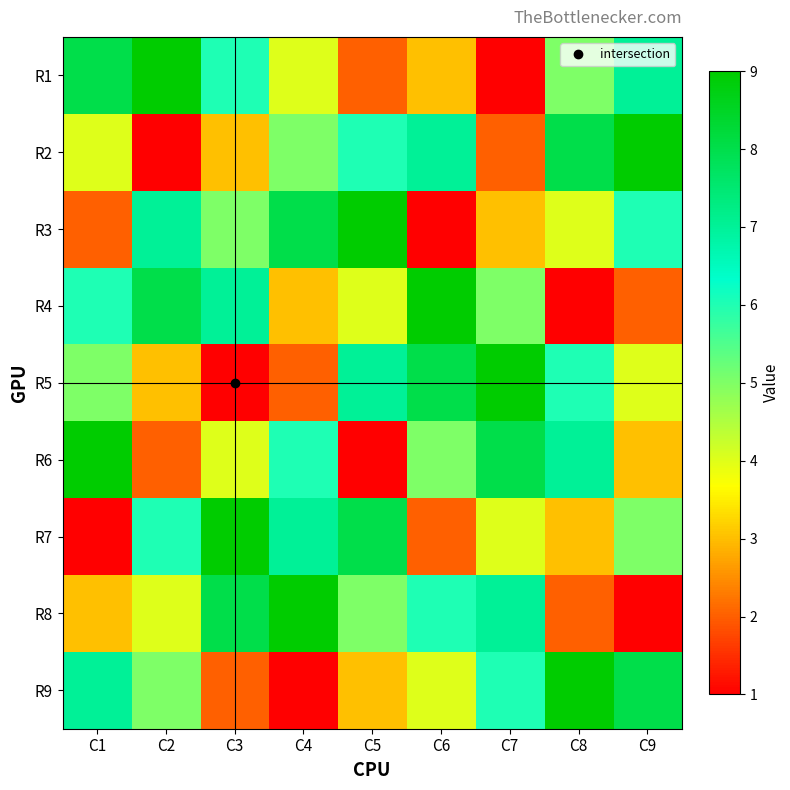

At which category does the chart reach its peak across all series?

C2